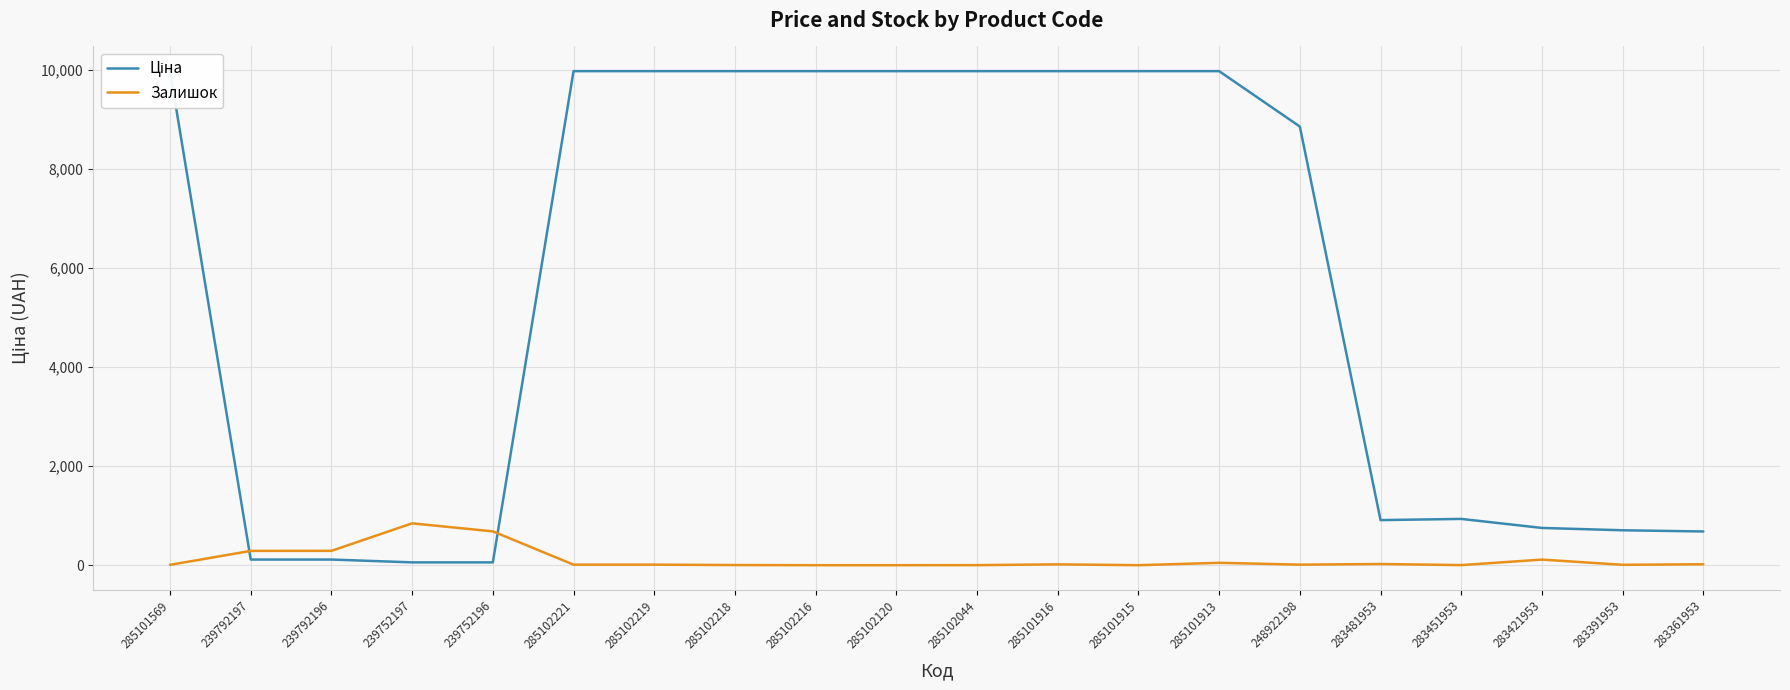

List the series in order of their peak value, highest first.

Ціна, Залишок